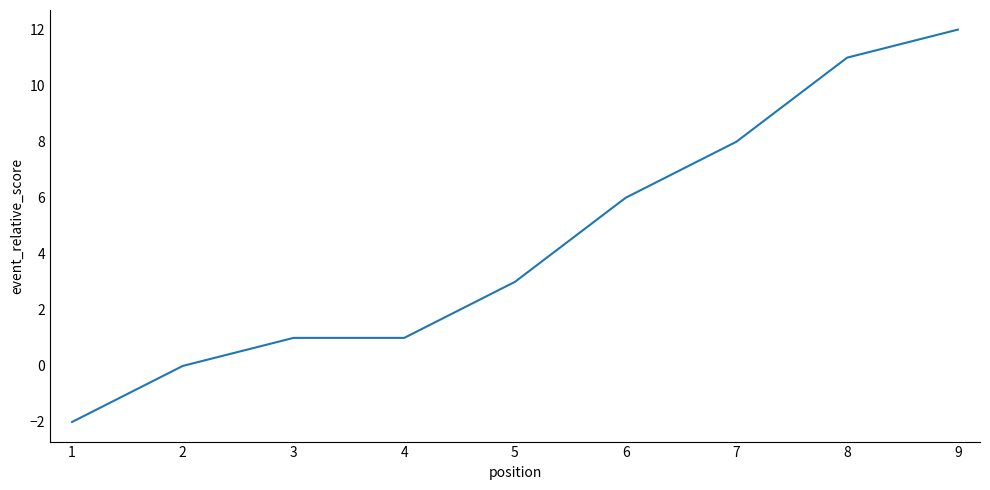

What is the change in value from 8 to 9?

+1